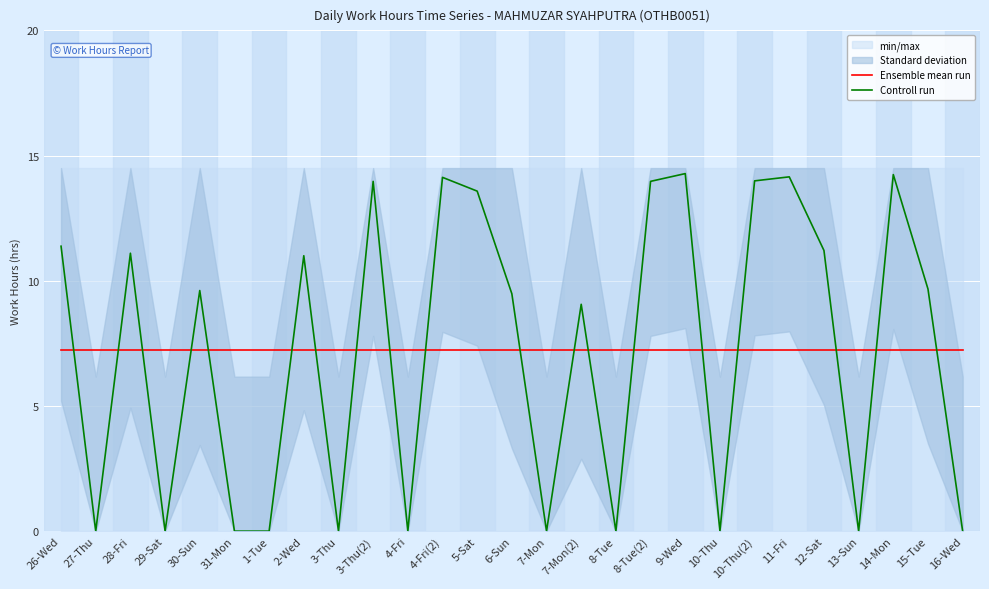

True or false: Controll run has more than 0 points higher than both neighbors.

True